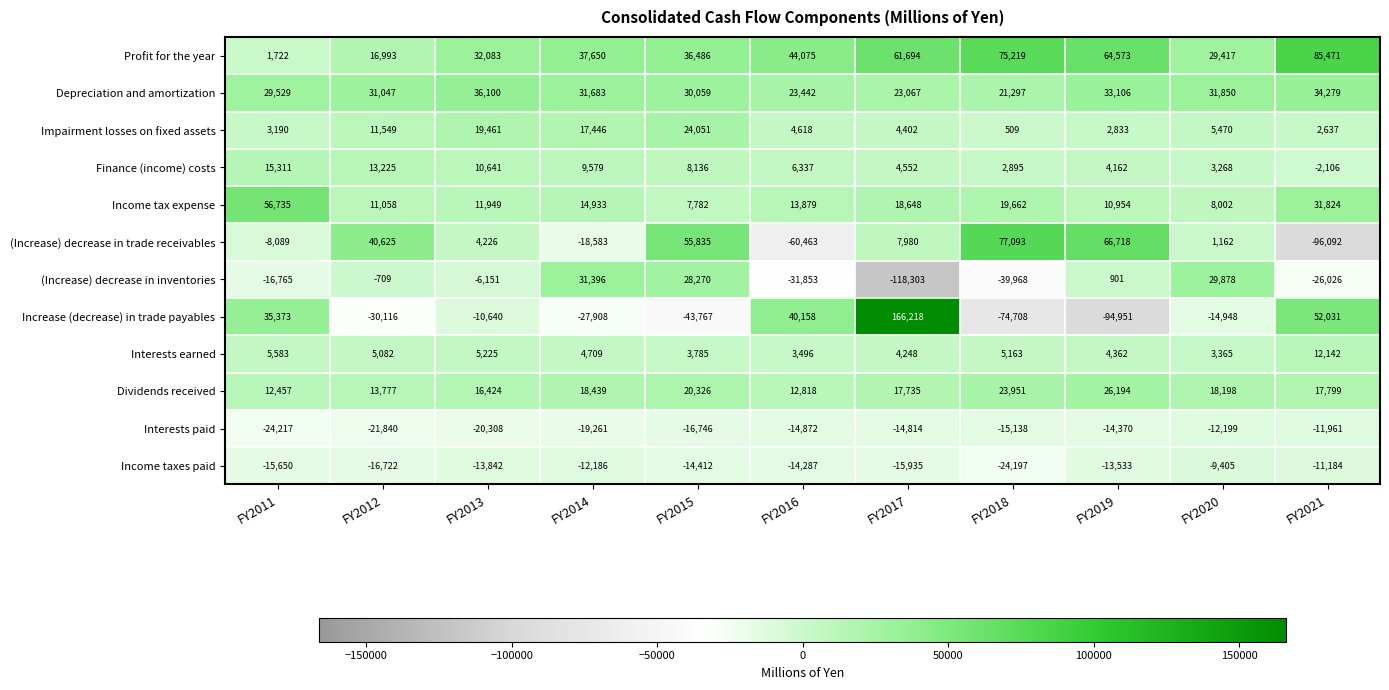

Is the value of Interests paid at FY2011 greater than the value of Dividends received at FY2014?

No